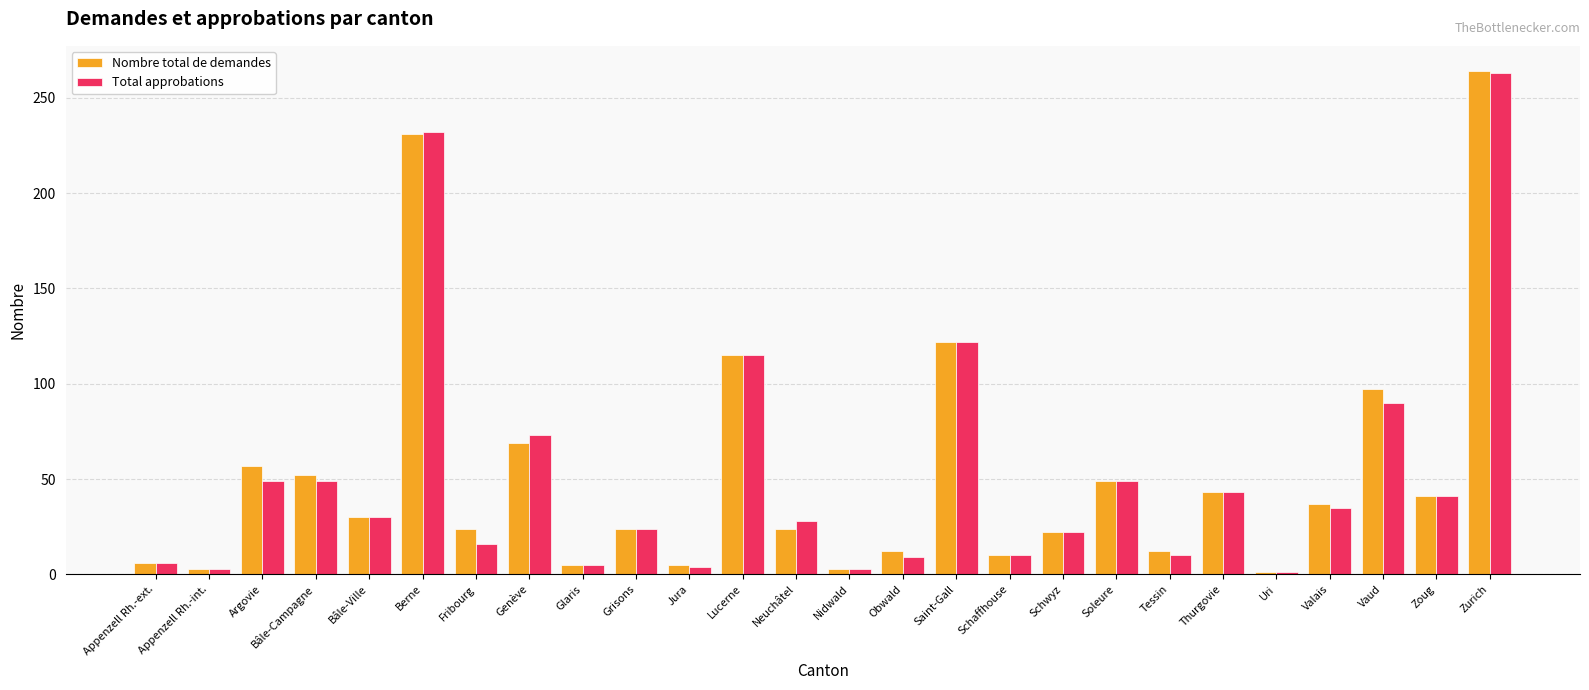

At how many categories does at least one series exceed 112?

4